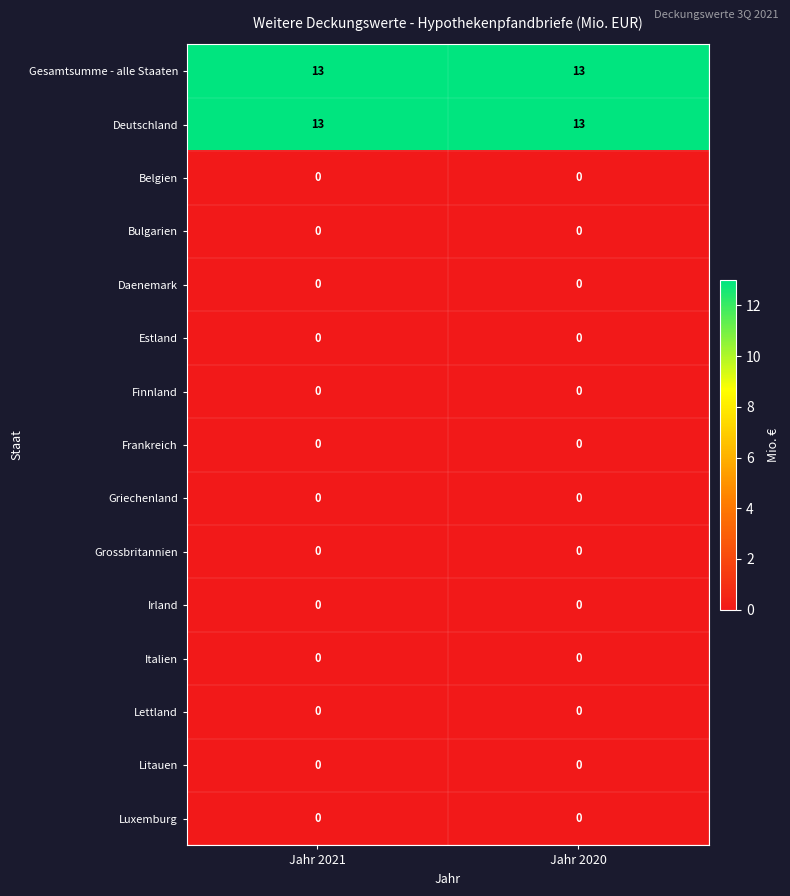

Is it true that Daenemark equals 0 at Jahr 2021?

True